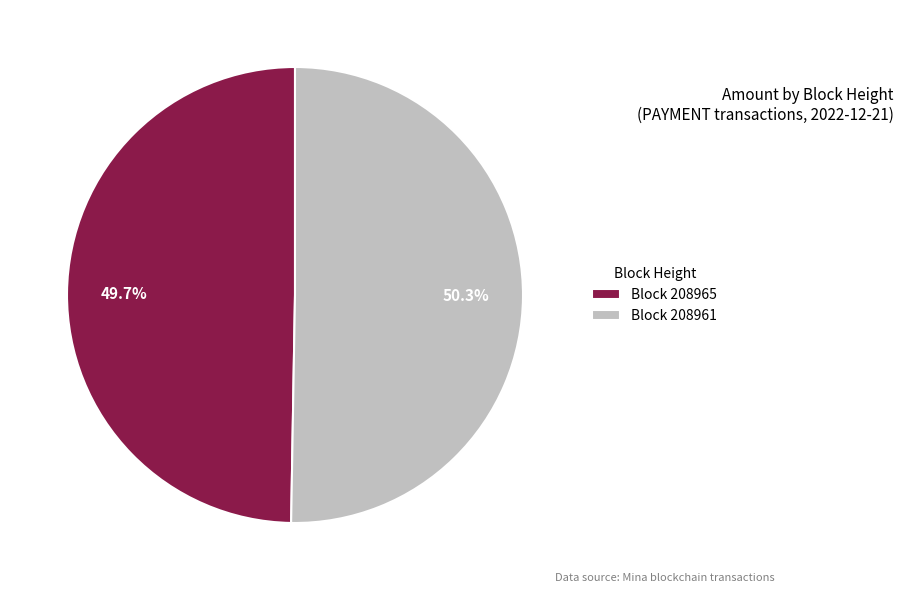

How many slices are in this pie chart?

2